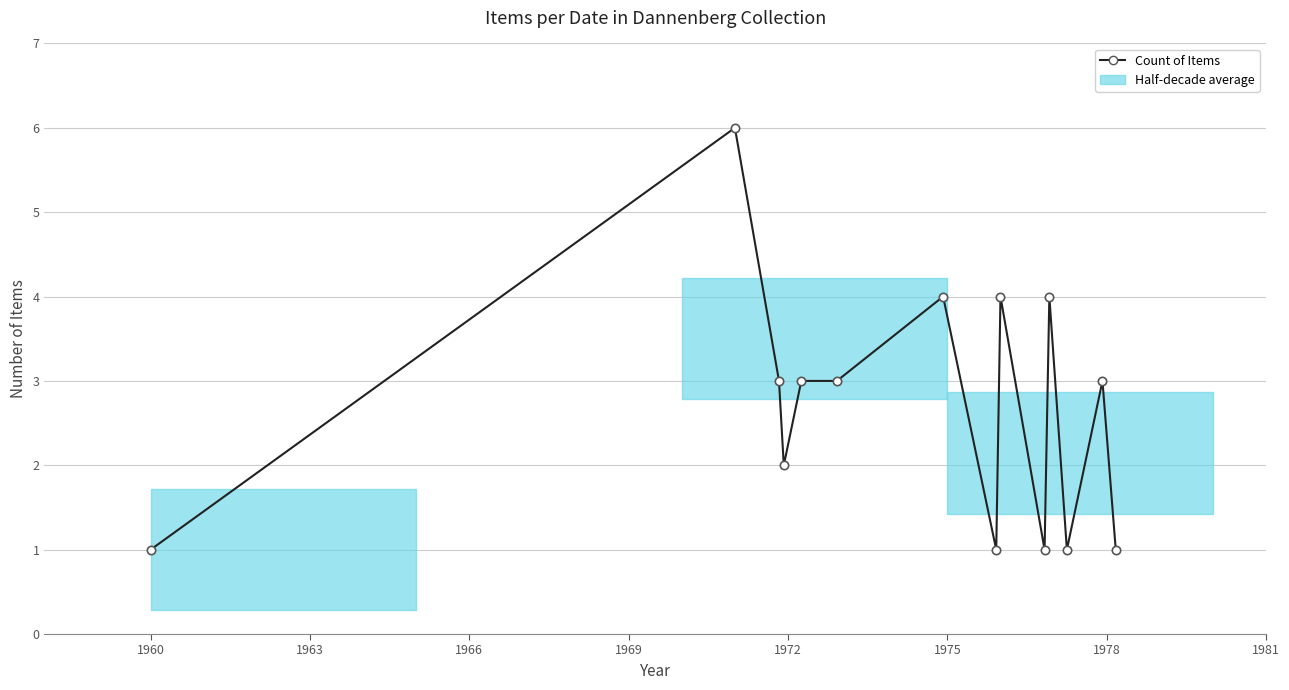

Reading right to left, list all the values displayed in this chart.

1	3	1	4	1	4	1	4	3	3	2	3	6	1